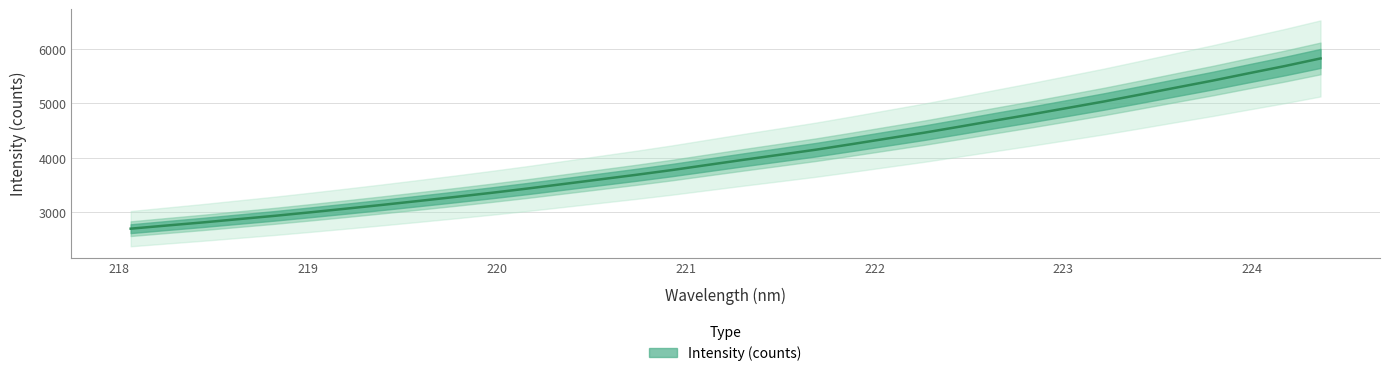

What is the label of the 15th point from the left?

220.7354